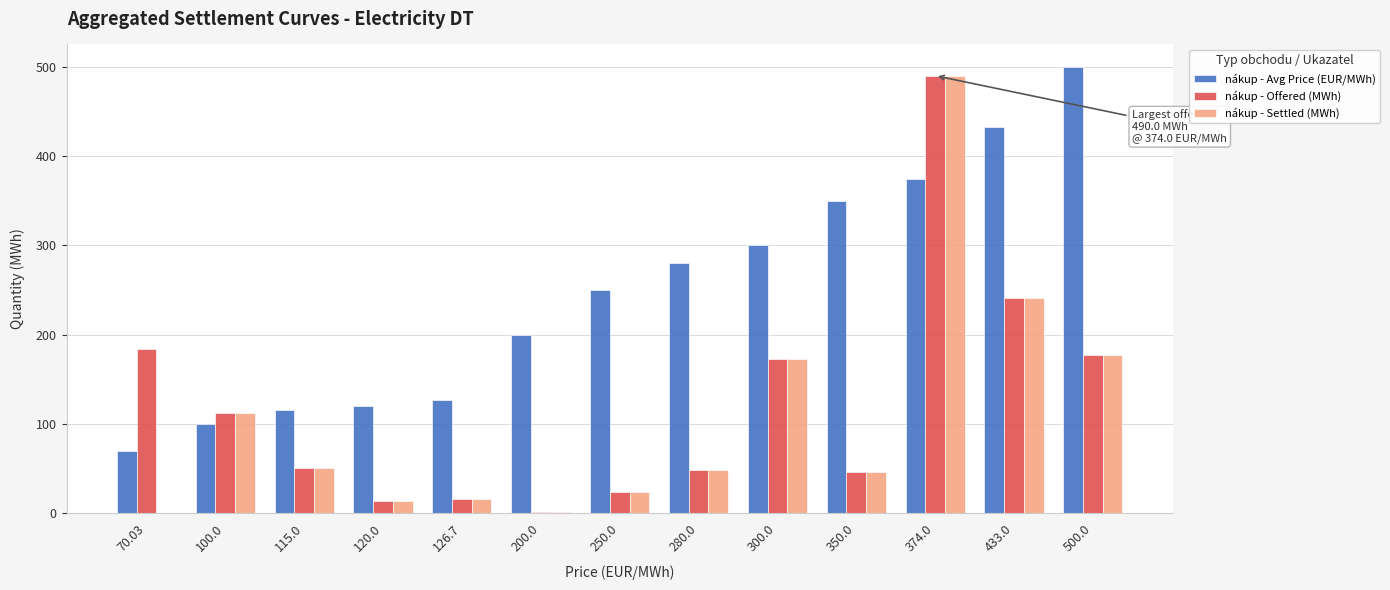

Which series changed the most between 115.0 and 433.0?

nákup - Avg Price (EUR/MWh)